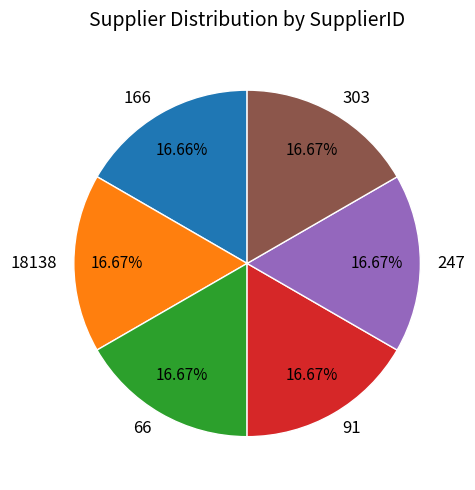

Combined, do 18138 and 66 account for over 50%?

No